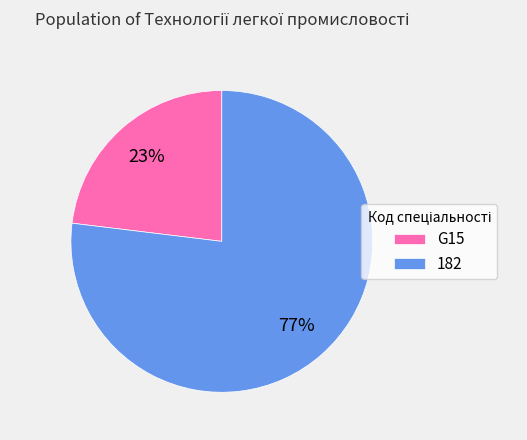

Which slice is the smallest?

G15